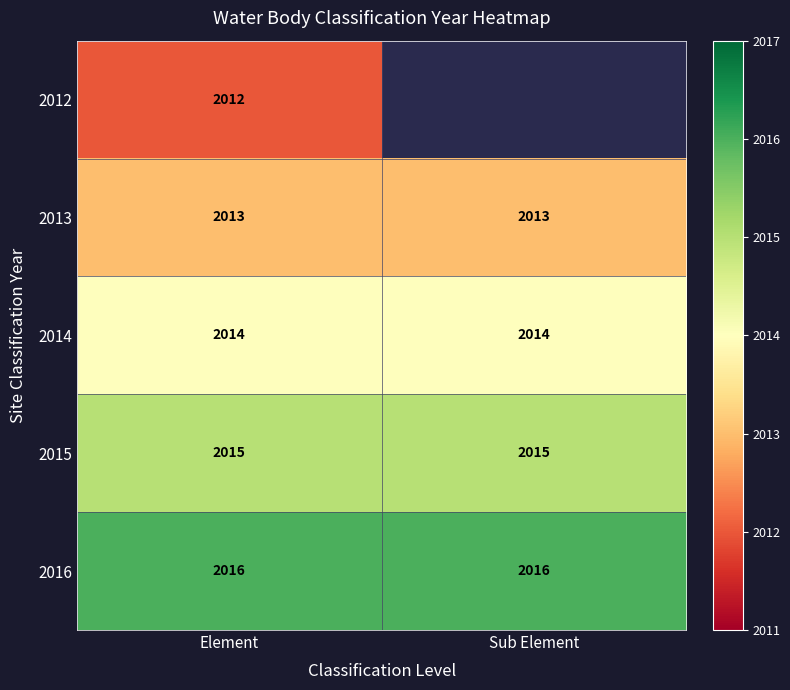

What is the highest value of the 2016 series?

2016